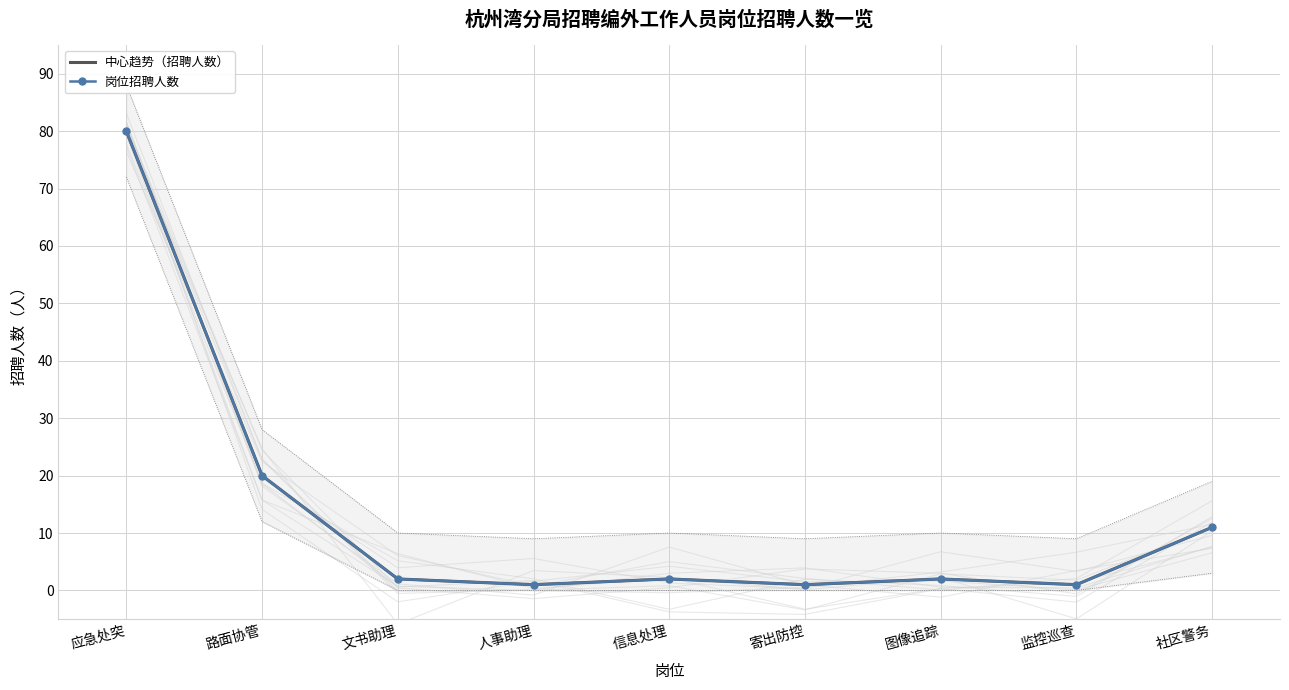

At which category is the sum across all series the highest?

应急处突